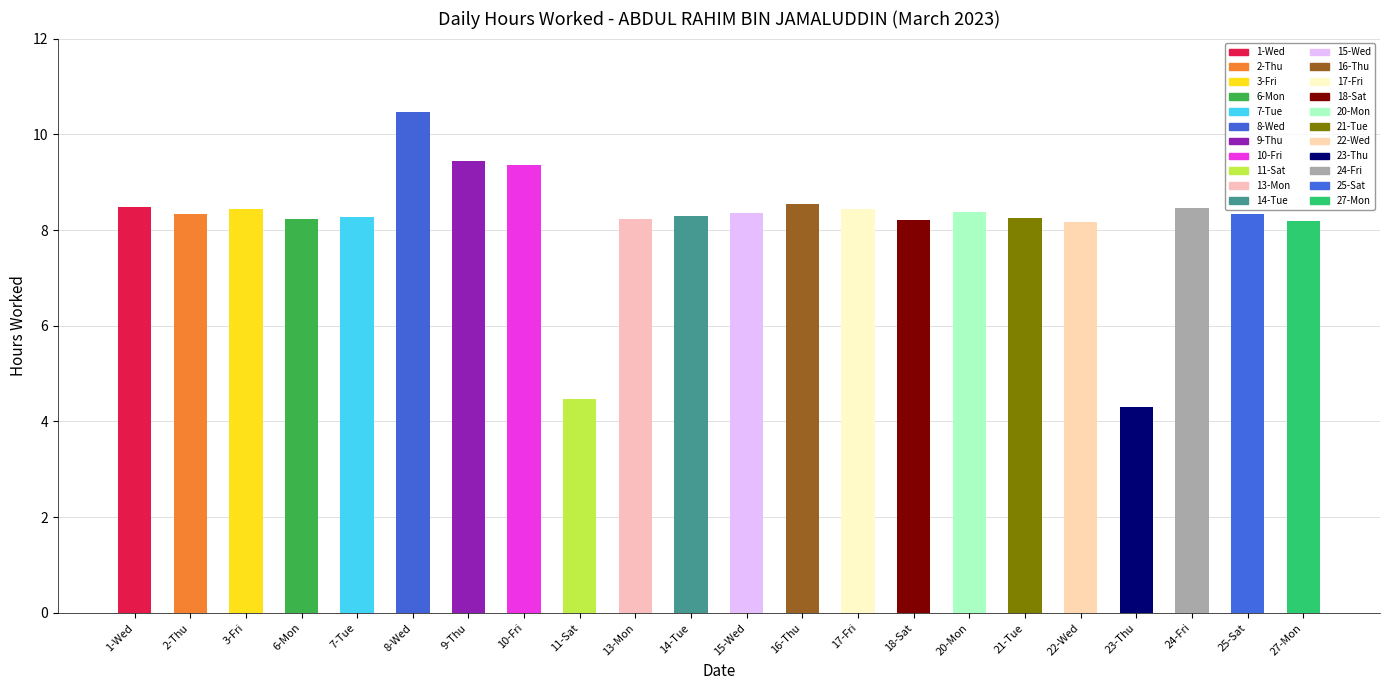

What is the sum of the values at 15-Wed and 16-Thu?

16.9